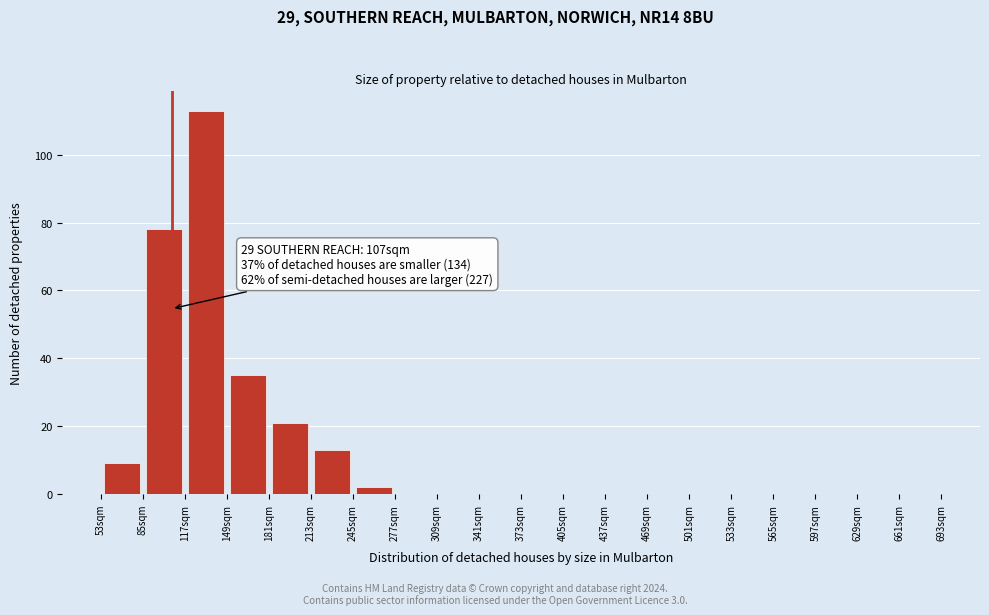

Over which range of the x-axis is the bar tallest?

117 to 149